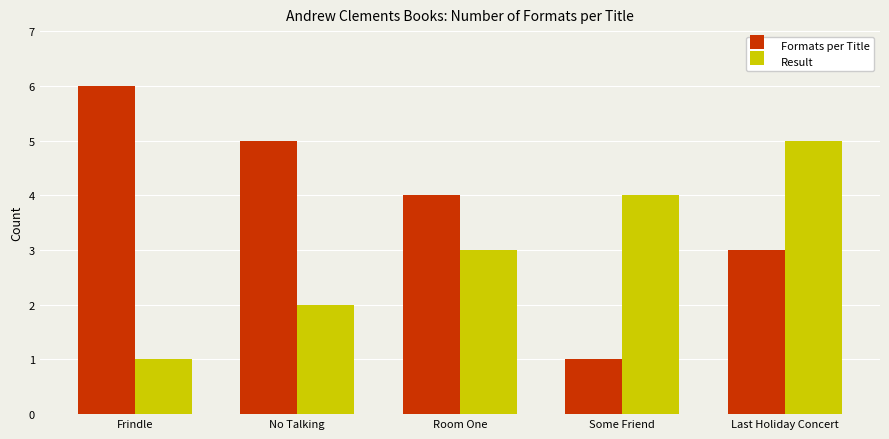

Which series has the widest spread of values?

Formats per Title